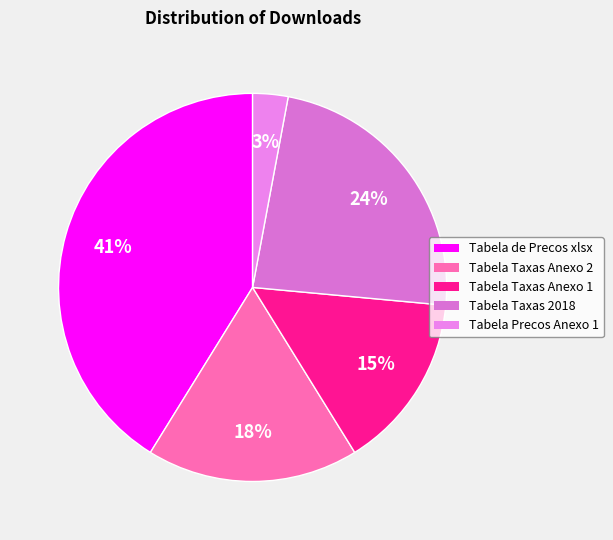

Is there any slice that represents more than half of the pie?

No